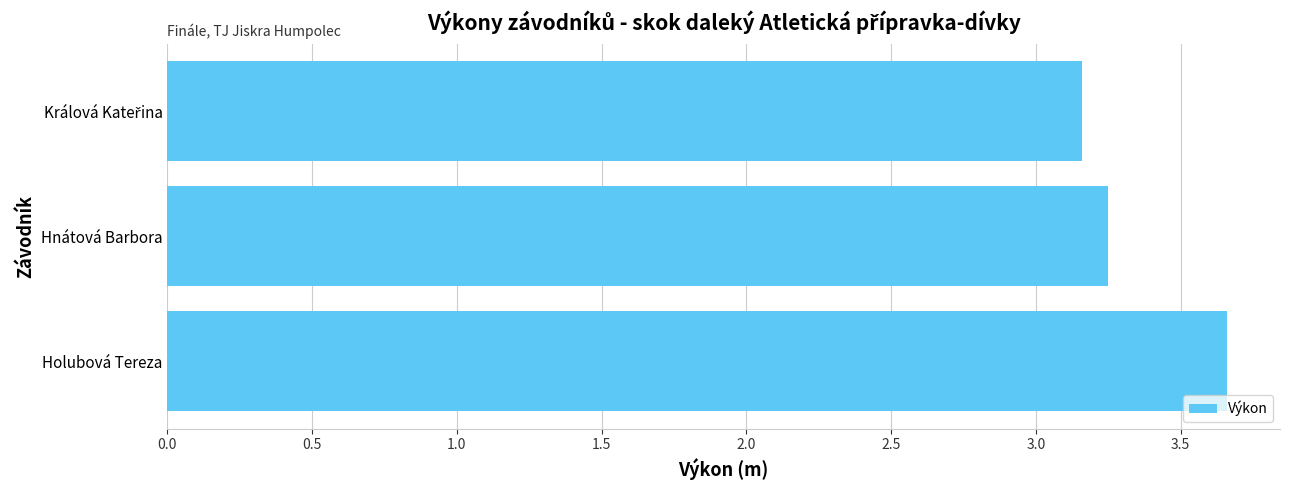

How many bars are there in total?

3